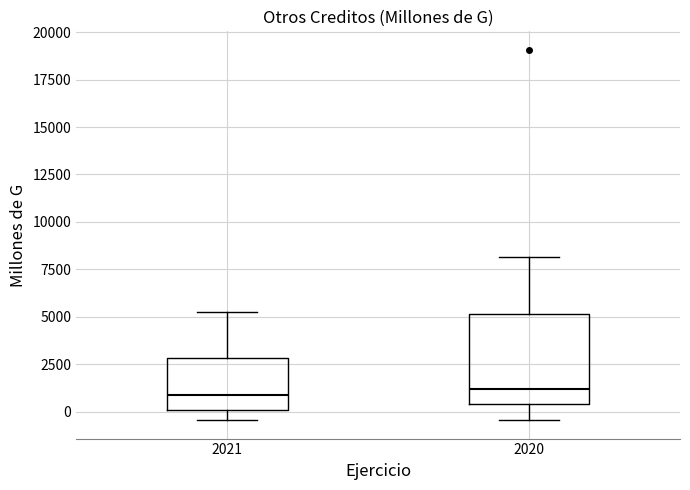

Comparing the boxes themselves (not the whiskers), which one is the tallest?

2020